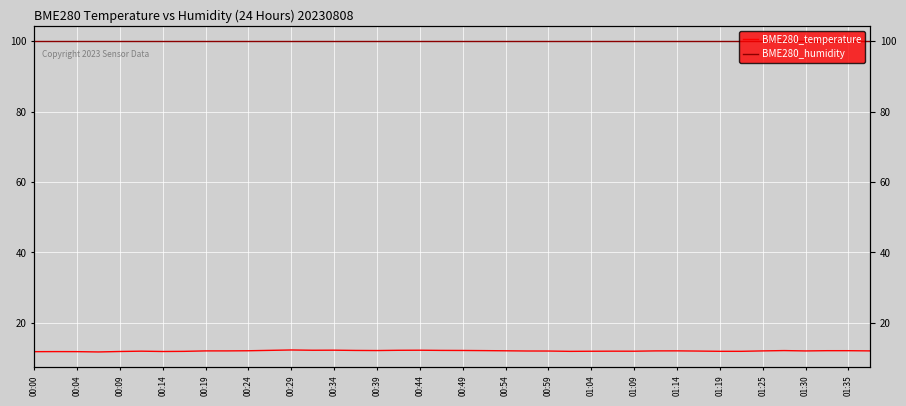

The BME280_temperature series shows 4.7 at 00:34. True or false?

False